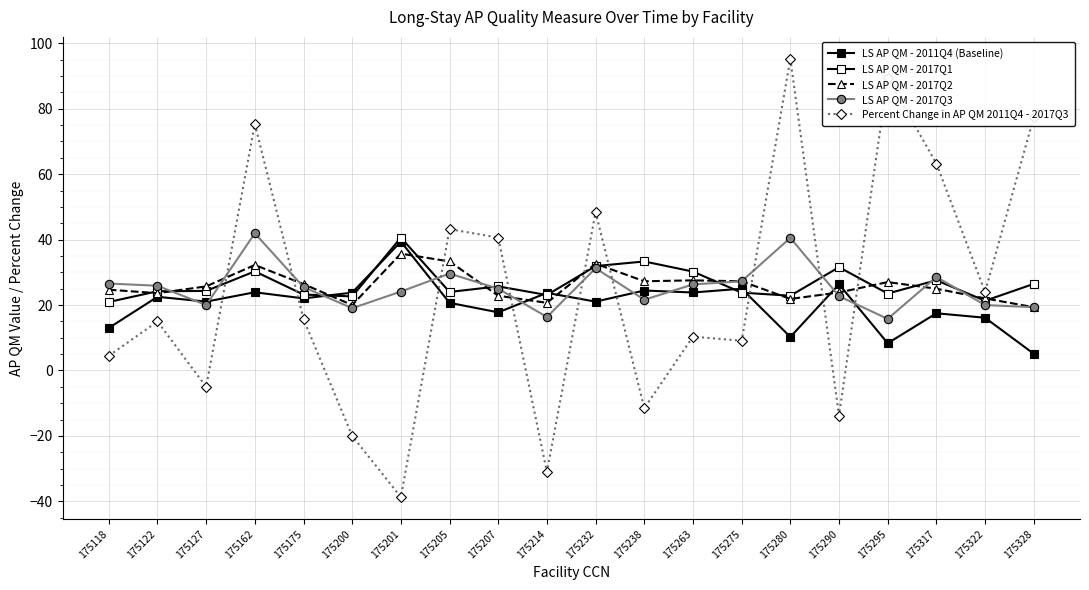

What is the total value across all series at 175118?

89.7